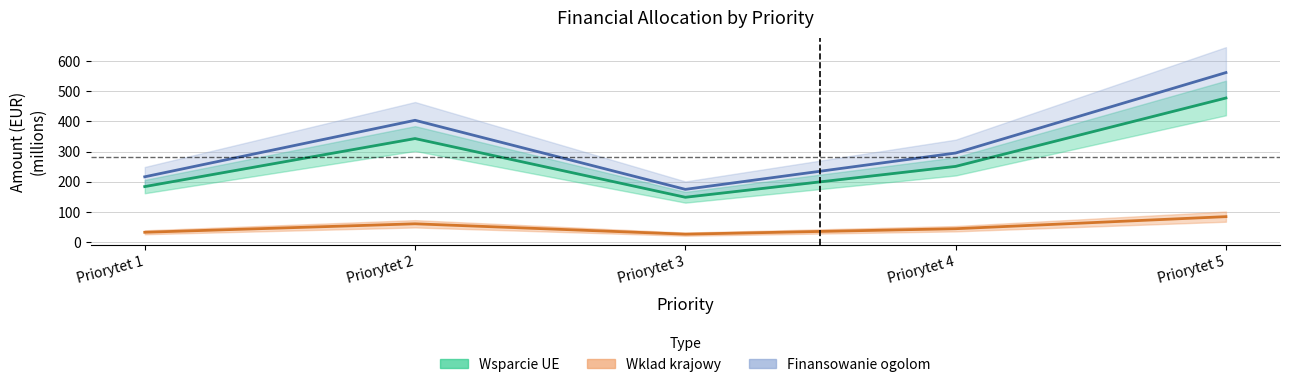

True or false: Finansowanie ogolom and Wsparcie UE intersect in this chart.

False